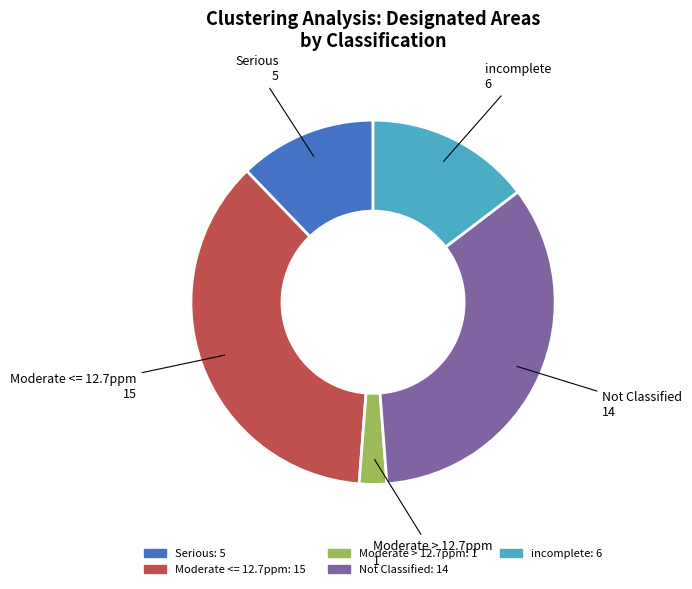

Does any single category account for the majority?

No